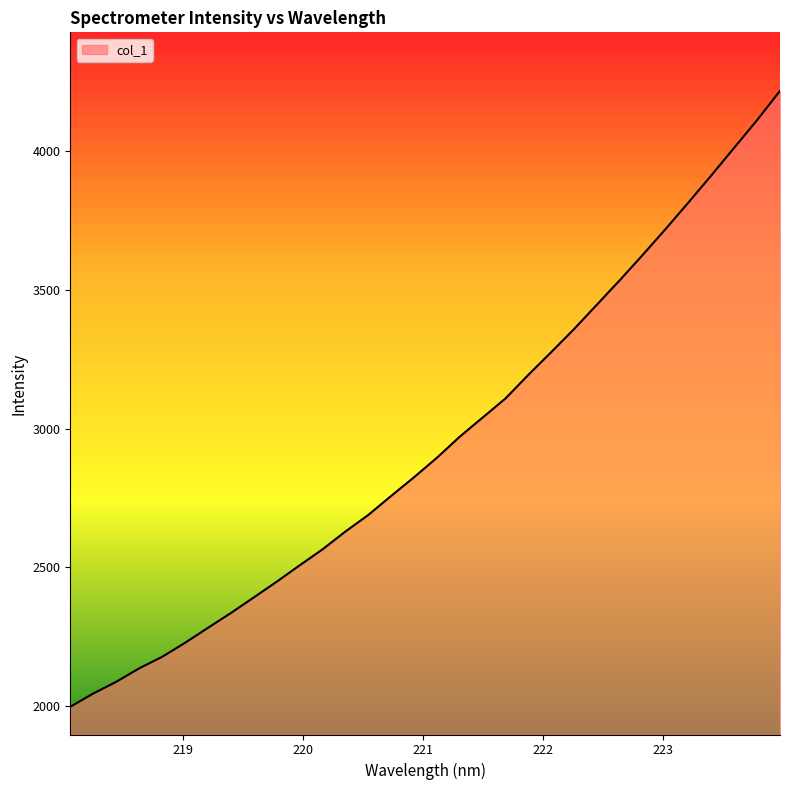

What is the difference between the maximum and minimum values?

2221.1